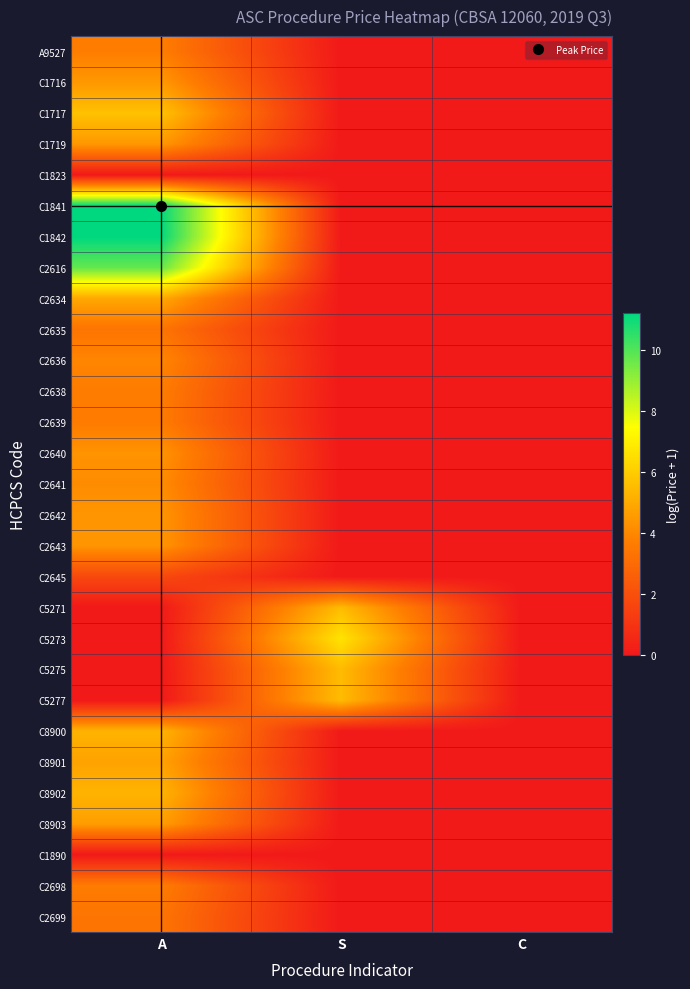

Between A and S, which series saw the biggest shift?

C1841